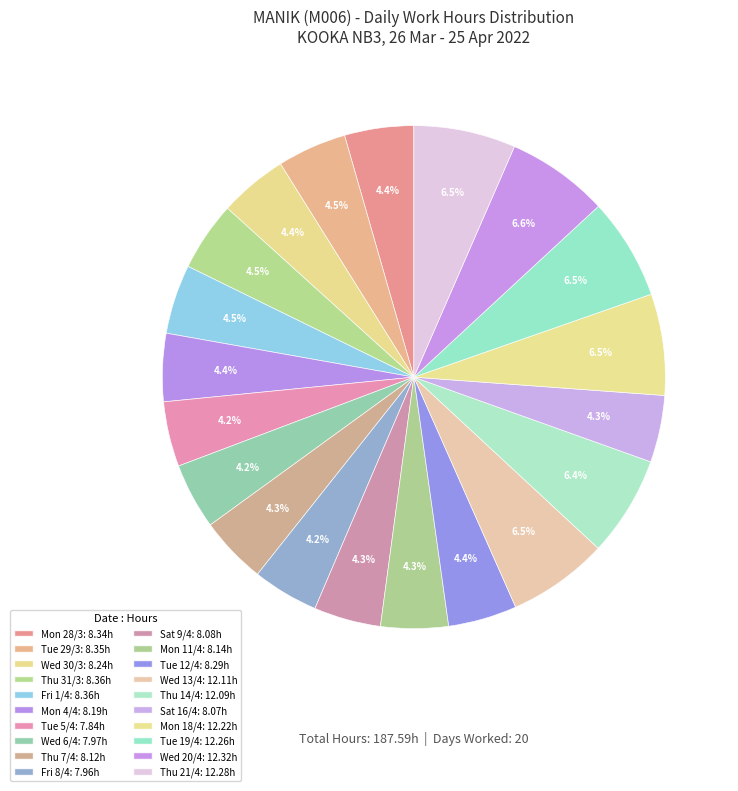

What percentage is the Thu 21/4 slice, to the nearest percent?

7%